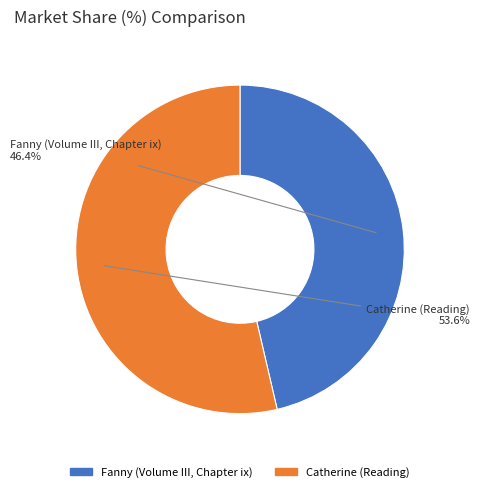

Which slice is the smallest?

Fanny (Volume III, Chapter ix)